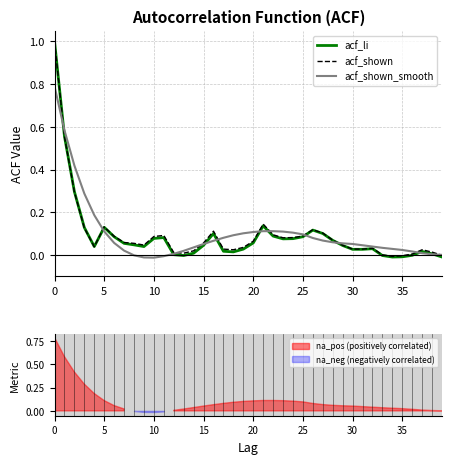

How many data points in acf_shown are less than 0?

3